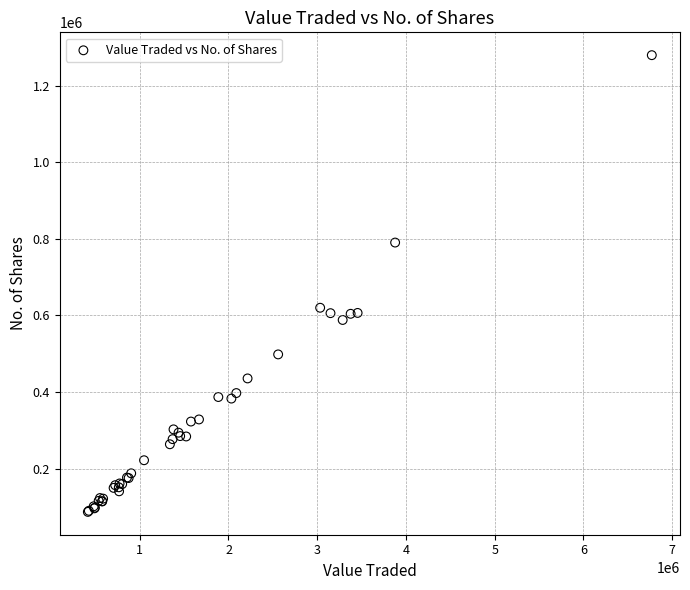

What Y value in the scatter plot is closest to 683280?

619991